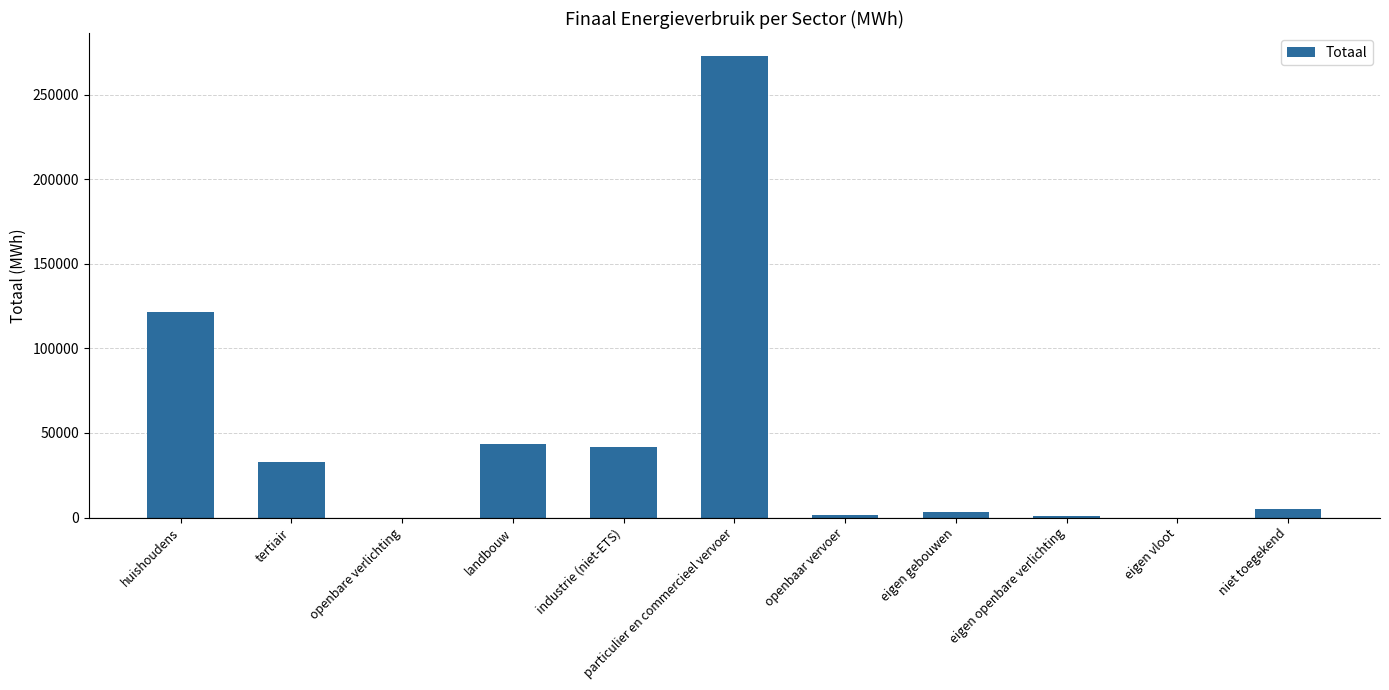

True or false: the data shows 26803.7 at huishoudens.

False